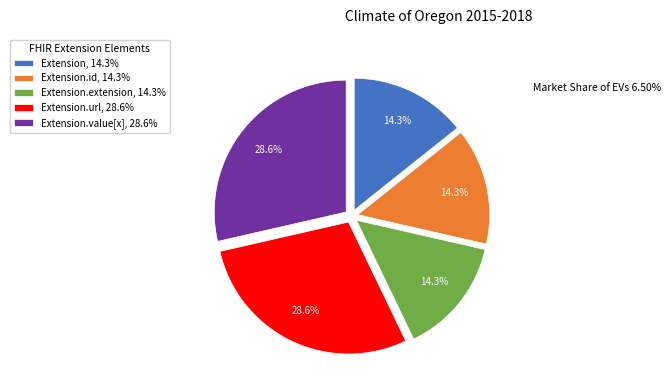

Is the sum of Extension.value[x], 28.6% and Extension.url, 28.6% greater than half?

Yes